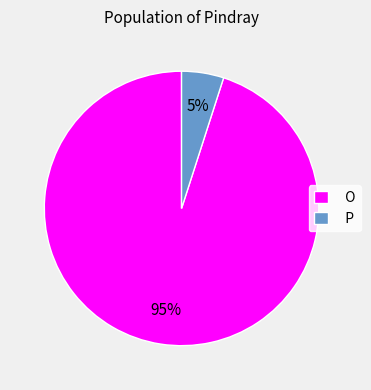

How many slices are in this pie chart?

2